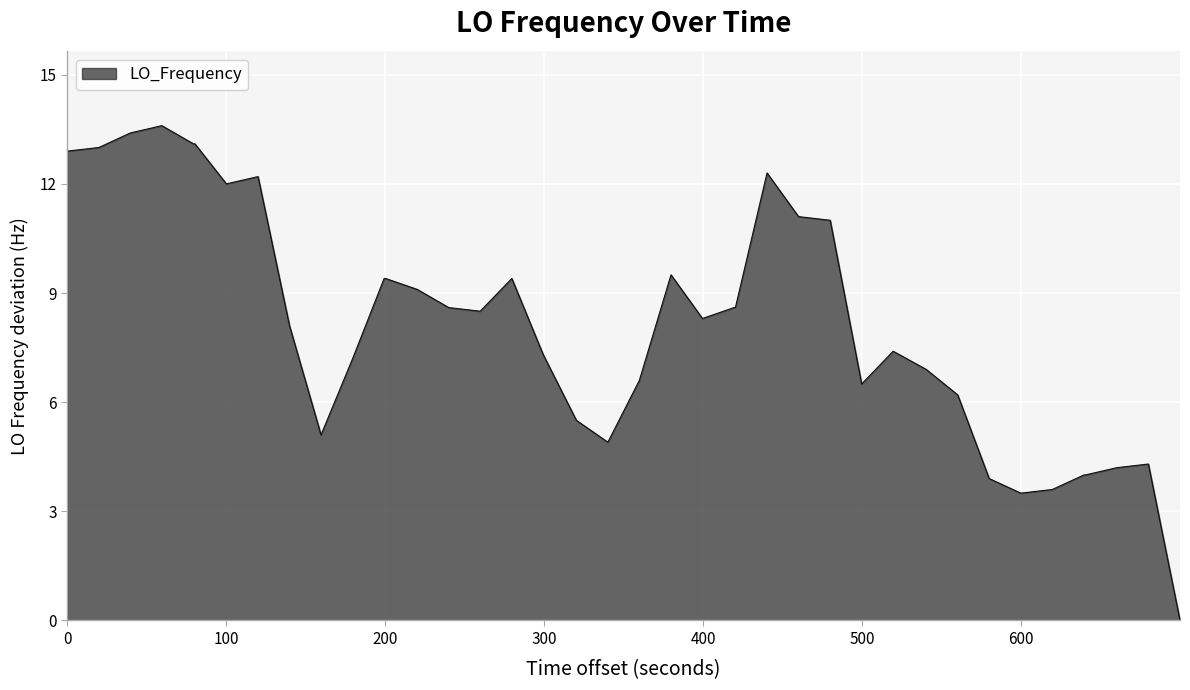

What is the difference between the maximum and minimum values?

13.6